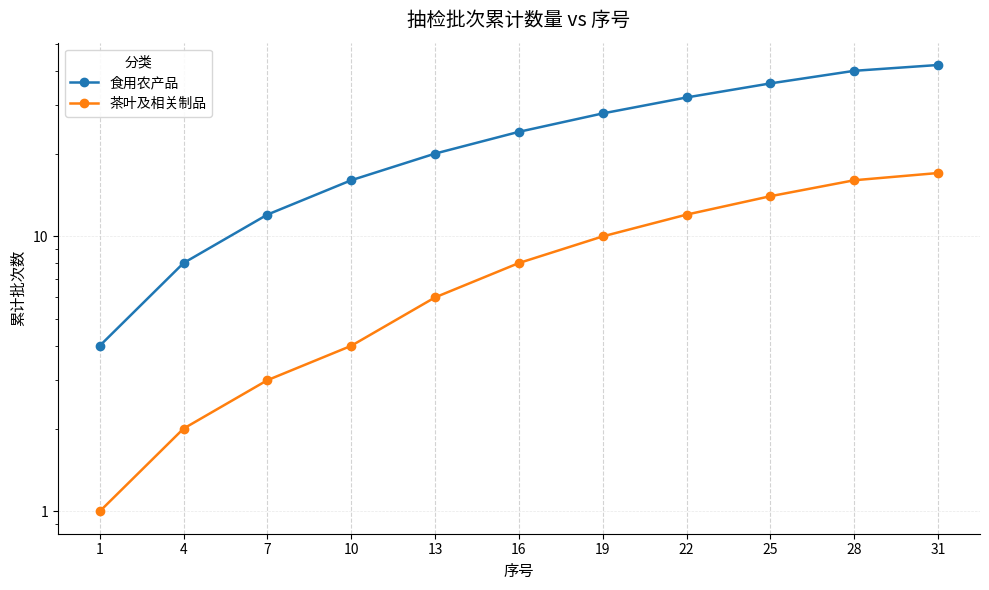

What is the value of the 茶叶及相关制品 point at the 11th from the left?

17